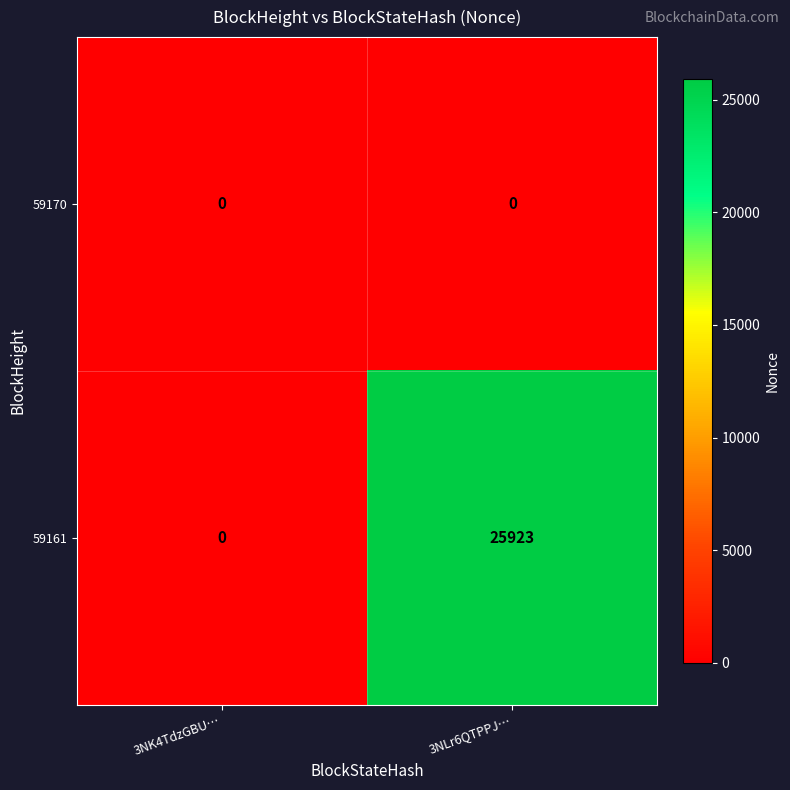

Rank the series by their maximum value, from lowest to highest.

59170, 59161